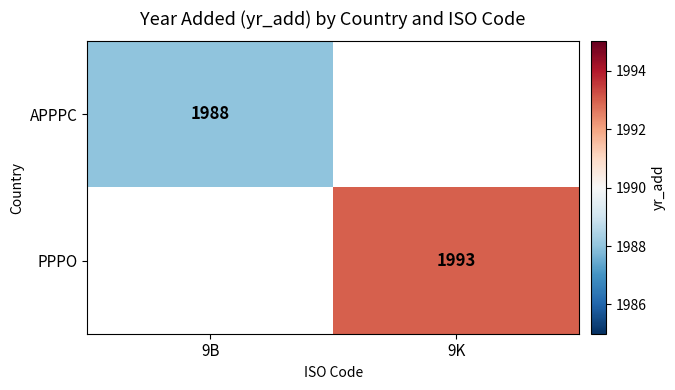

The value of APPPC at 9B is 1988. True or false?

True